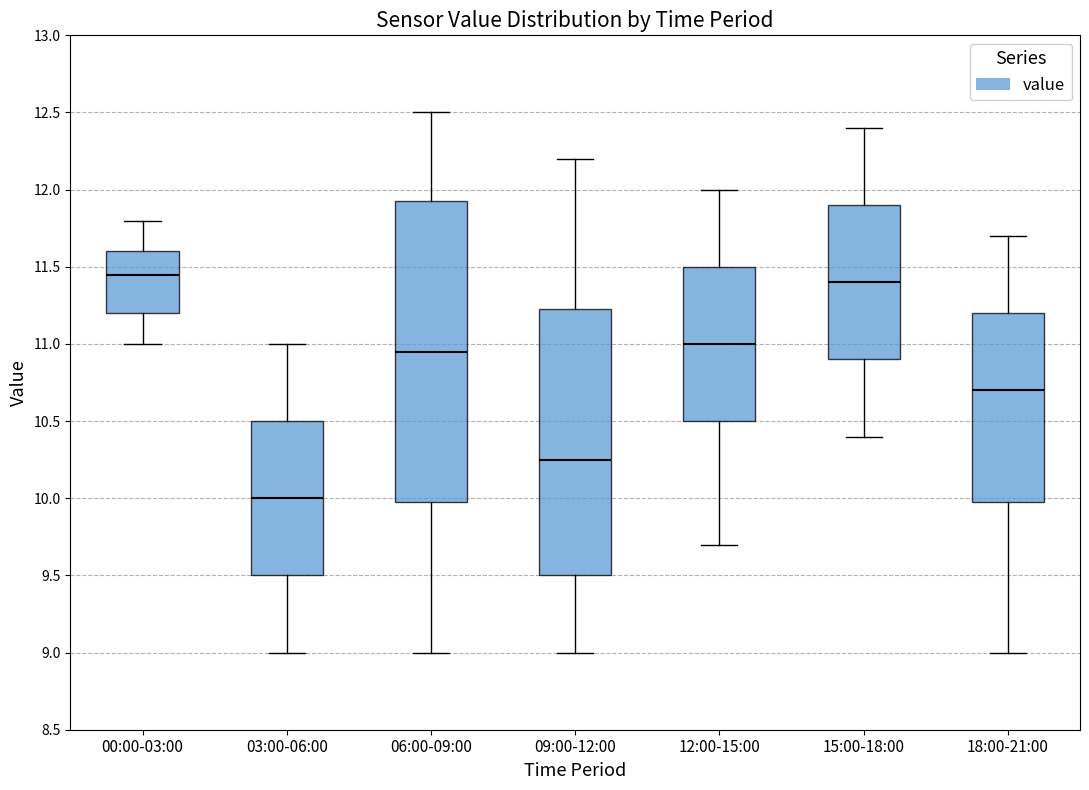

Which box has the lowest median line?

03:00-06:00